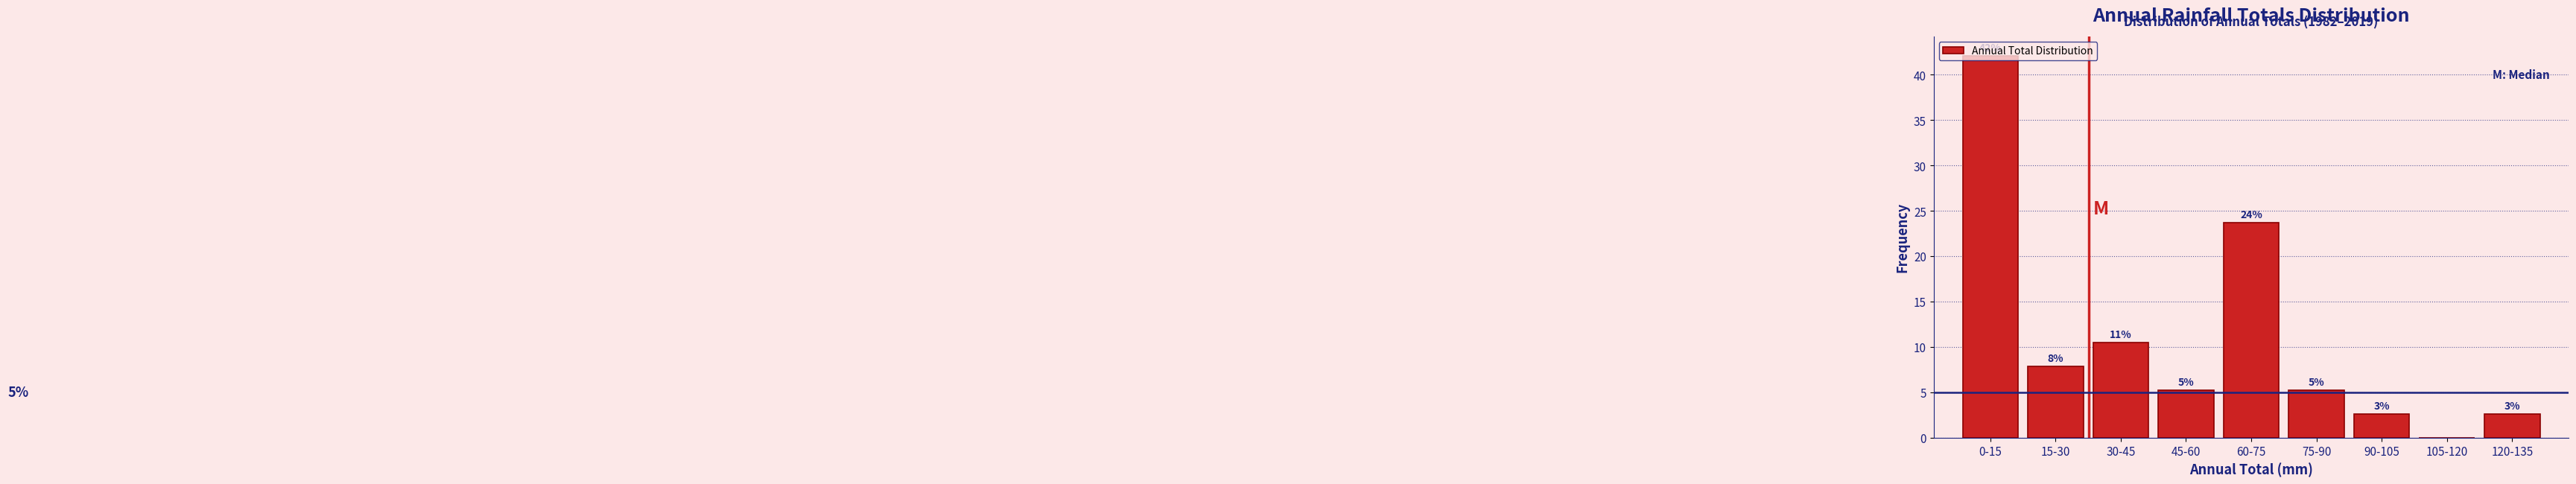

Are the bars horizontal?

No